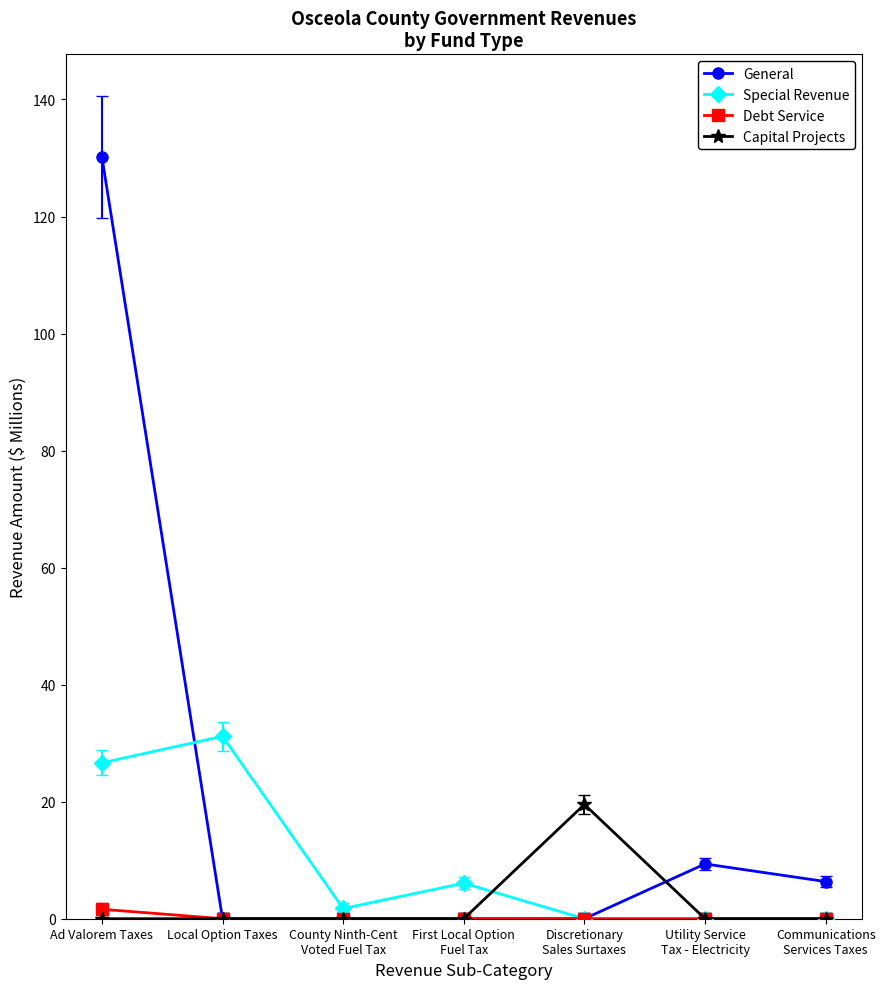

Which series has the largest total across all categories?

General